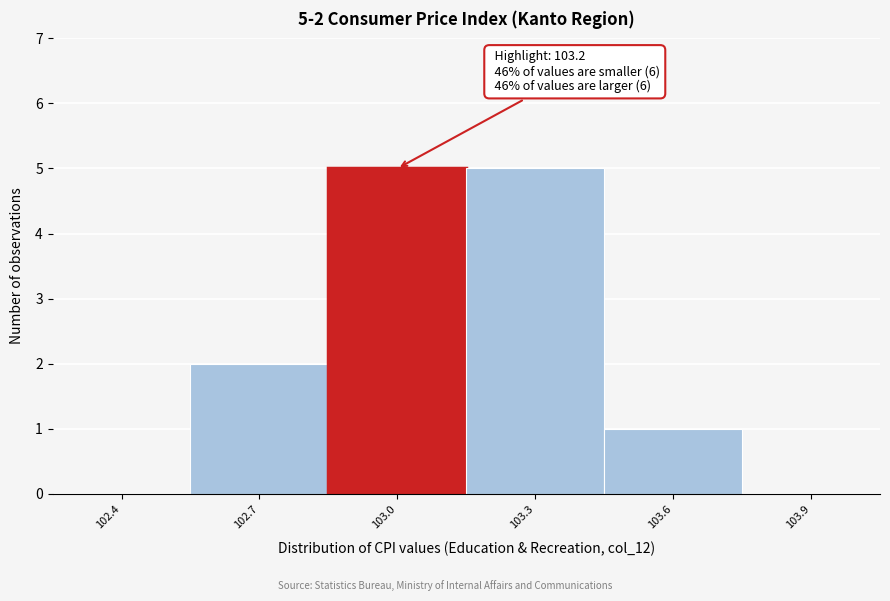

Reading right to left, what are all the values shown in this chart?

103.9=0	103.6=1	103.3=5	103.0=5	102.7=2	102.4=0